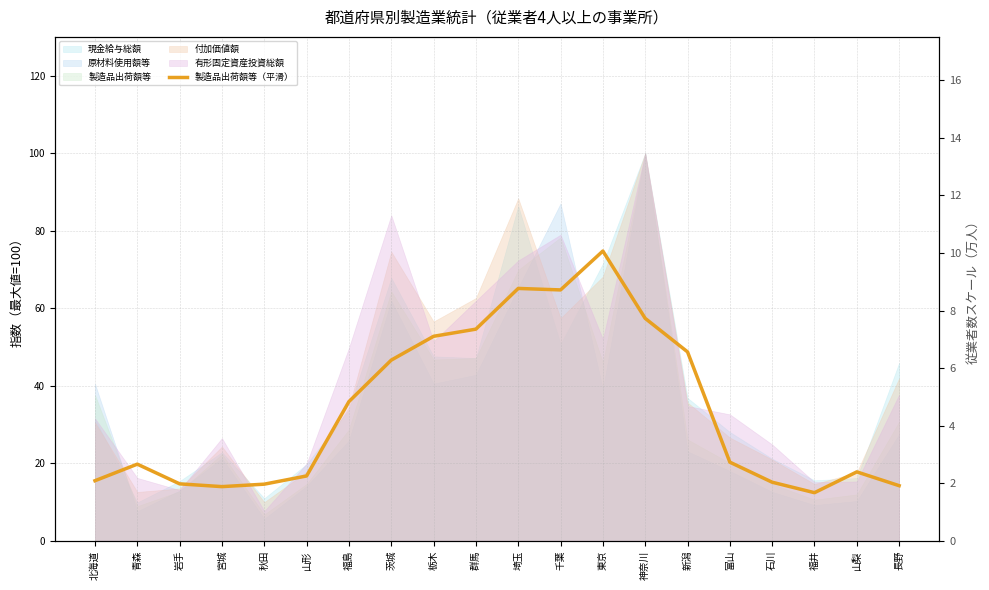

Where is the first local minimum?

宮城